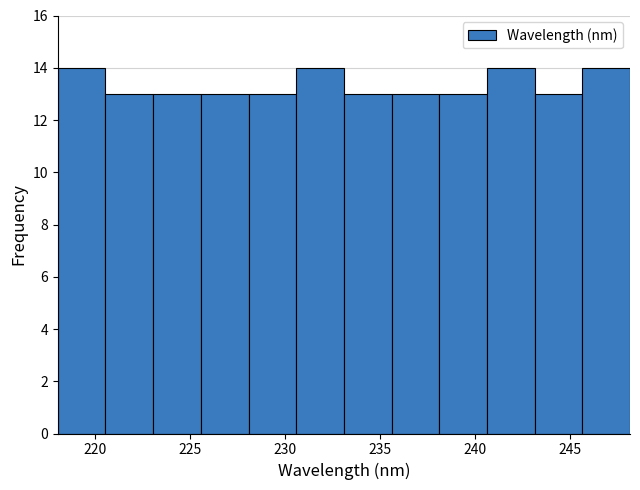

Reading left to right, transcribe this chart: for each bar, give the range it covers on the x-axis and its height. Neither the bar edges nor the heights are printed on the chart, so give them approximately, as read against the axes.

218.0 to 220.5: 14
220.5 to 223.0: 13
223.0 to 225.5: 13
225.5 to 228.0: 13
228.0 to 230.5: 13
230.5 to 233.0: 14
233.0 to 235.5: 13
235.5 to 238.0: 13
238.0 to 240.5: 13
240.5 to 243.0: 14
243.0 to 245.5: 13
245.5 to 248.0: 14